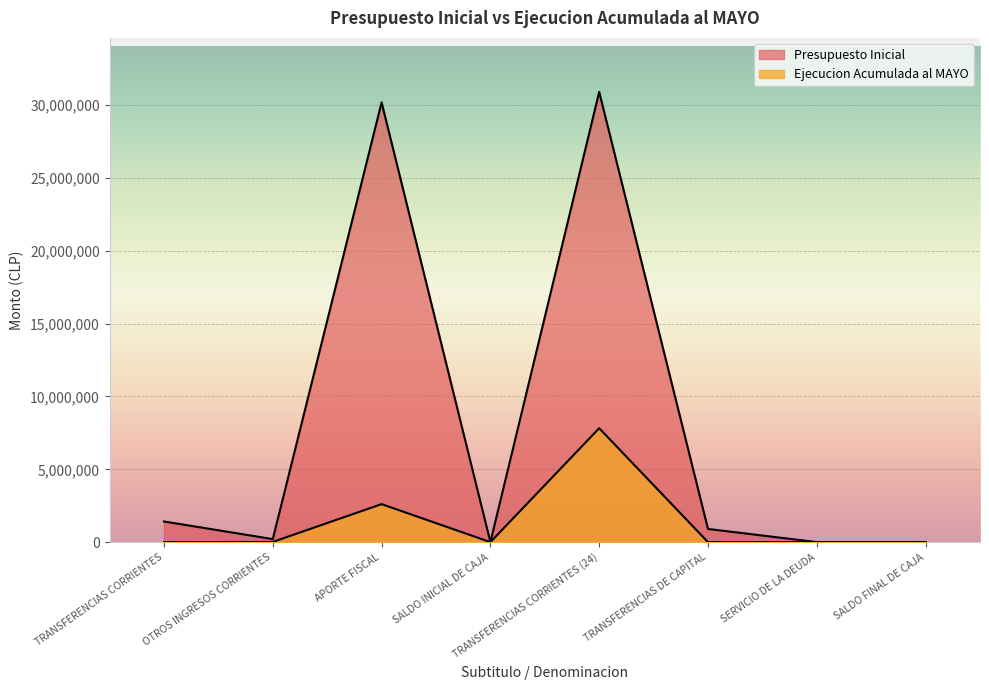

Which series has the largest total across all categories?

Presupuesto Inicial